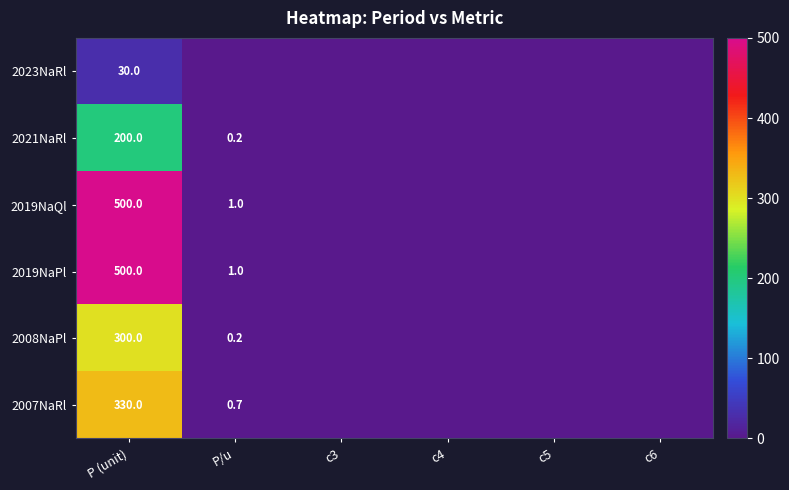

The 2023NaRl series shows 17.3 at P (unit). True or false?

False